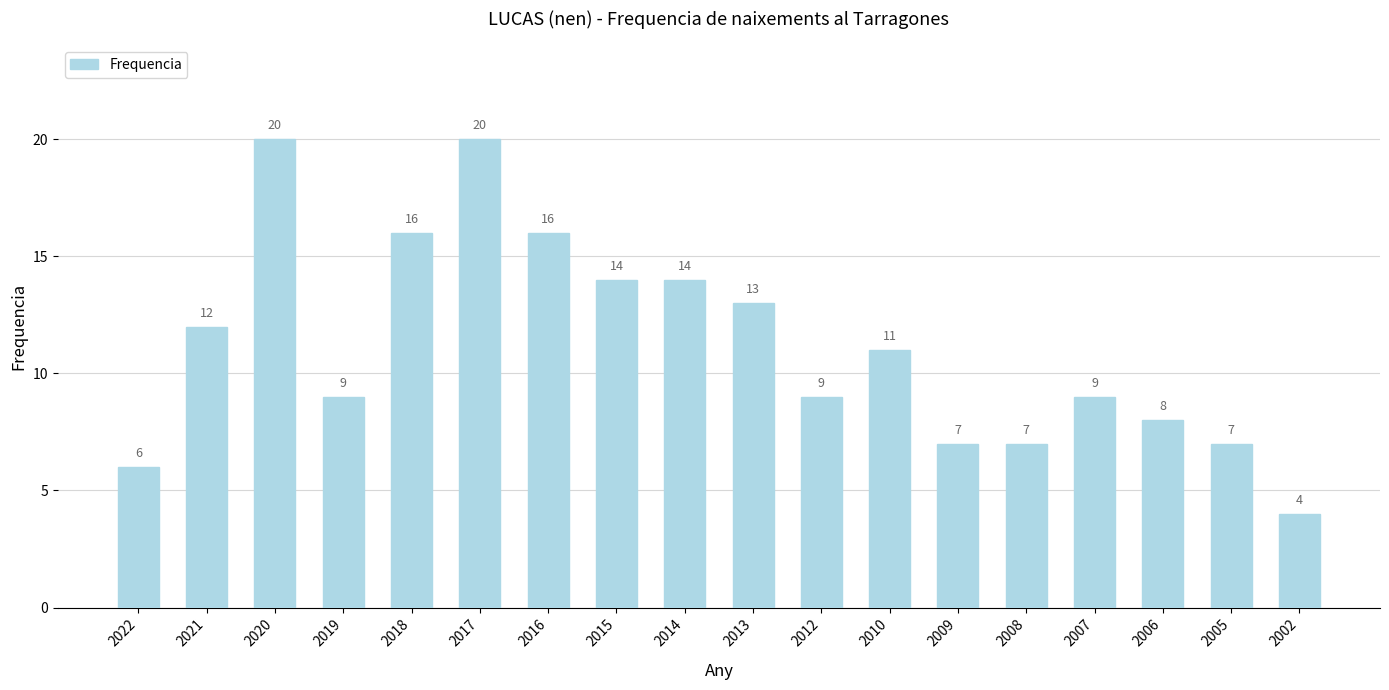

What is the maximum value shown in the chart?

20